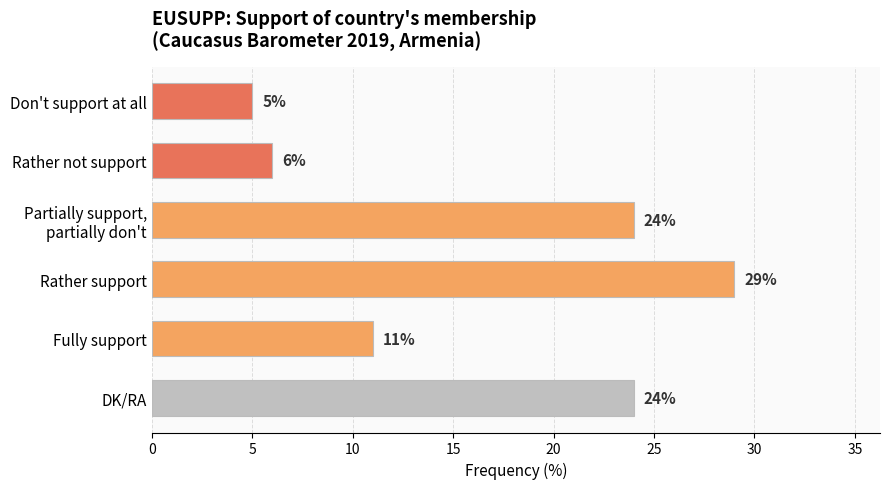

What is the difference between the maximum and minimum values?

24